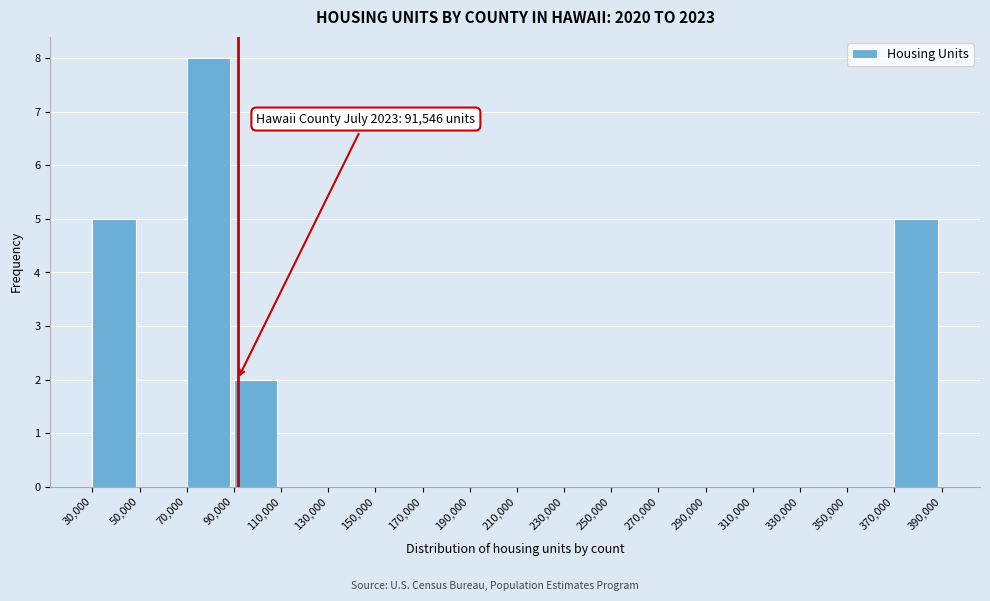

Which range on the x-axis has the tallest bar?

70,000 to 90,000